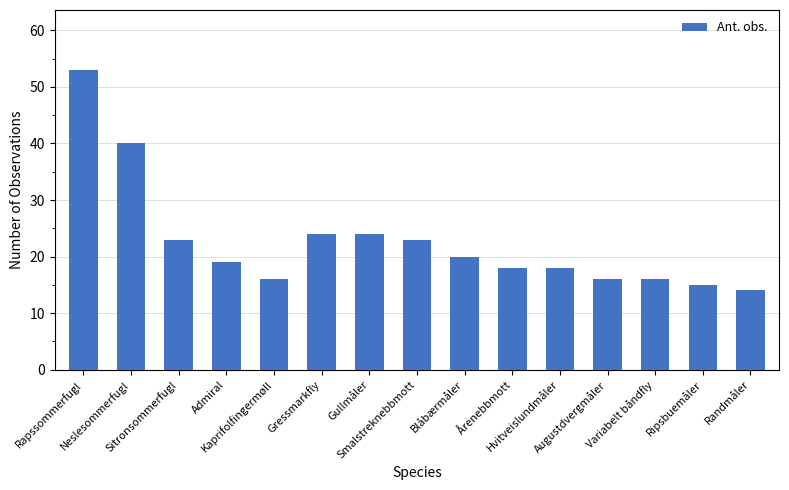

What is the label of the 7th bar from the right?

Blåbærmåler